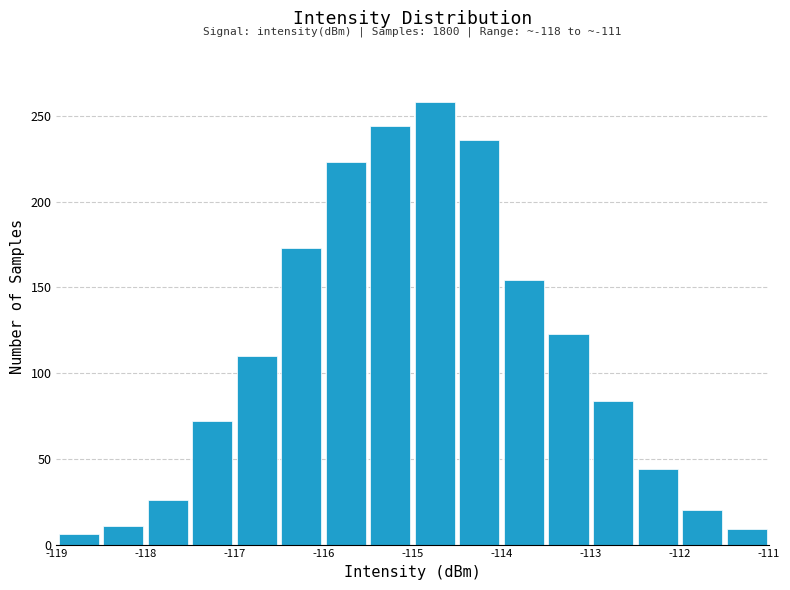

Which range on the x-axis has the tallest bar?

-115.0 to -114.5